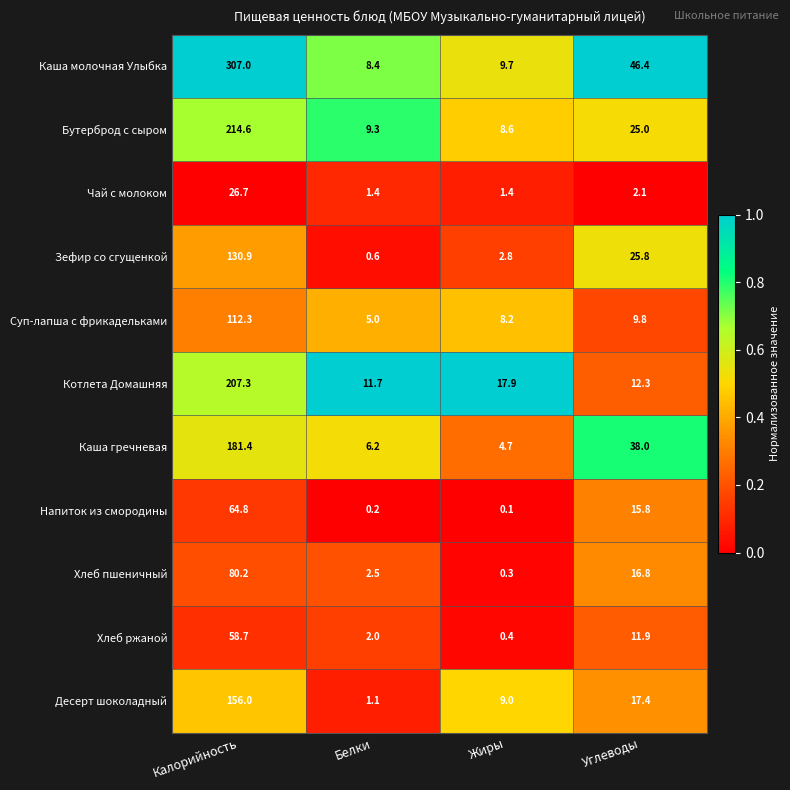

True or false: Хлеб пшеничный has a value of 106.4 at Калорийность.

False